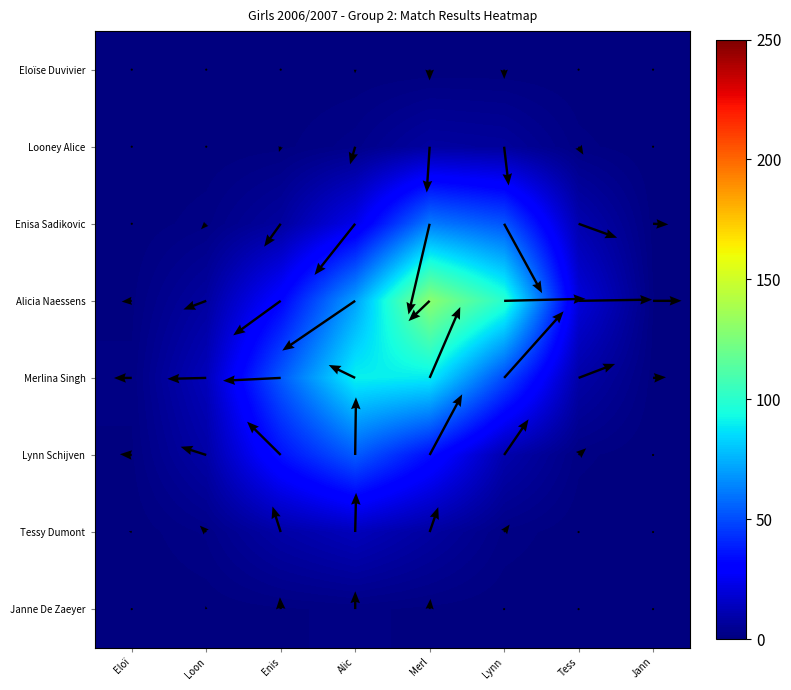

What is the difference between the highest and lowest values at Jann?

1.0